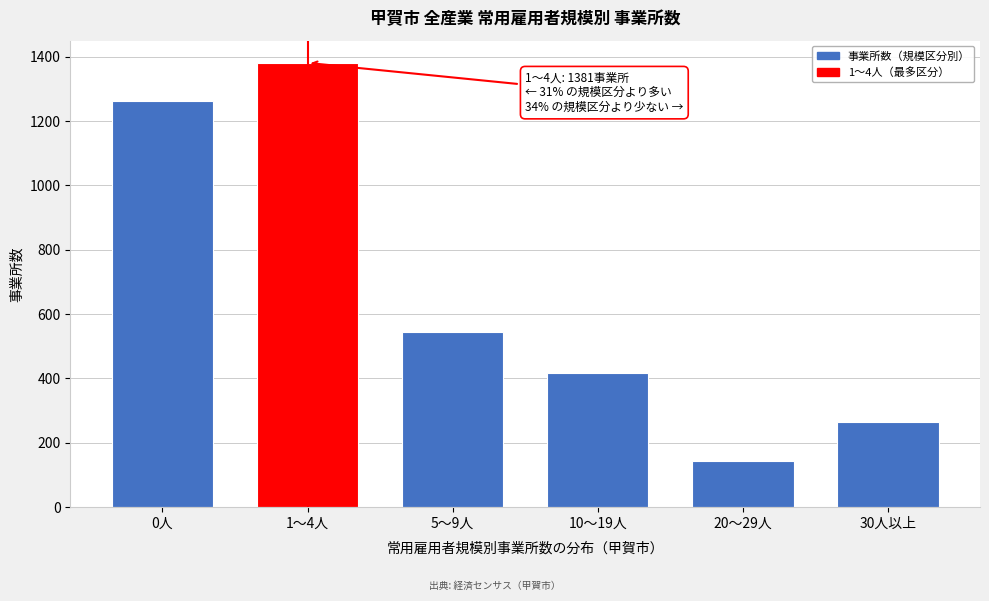

Reading right to left, list all the values displayed in this chart.

265	142	417	546	1381	1263